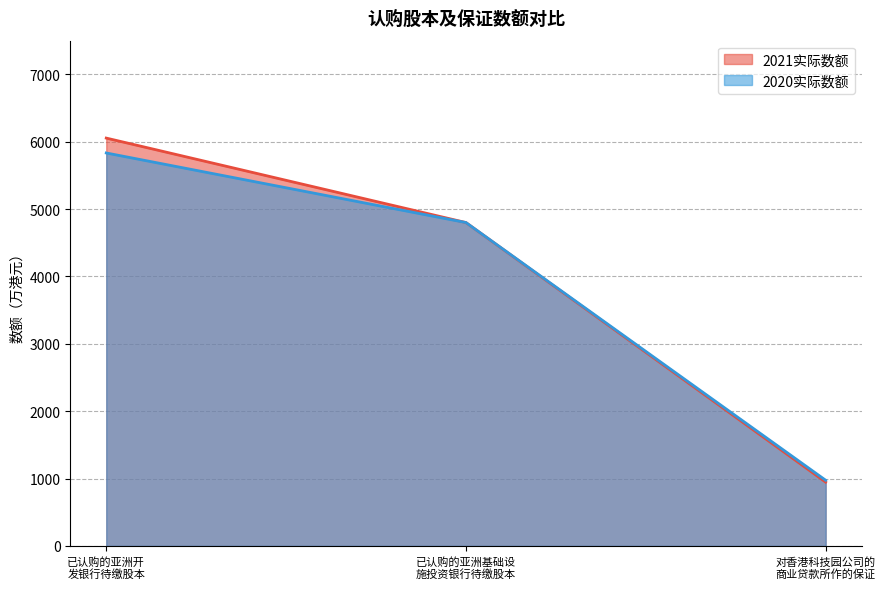

What is the sum of all 2021实际数额 values?

11801